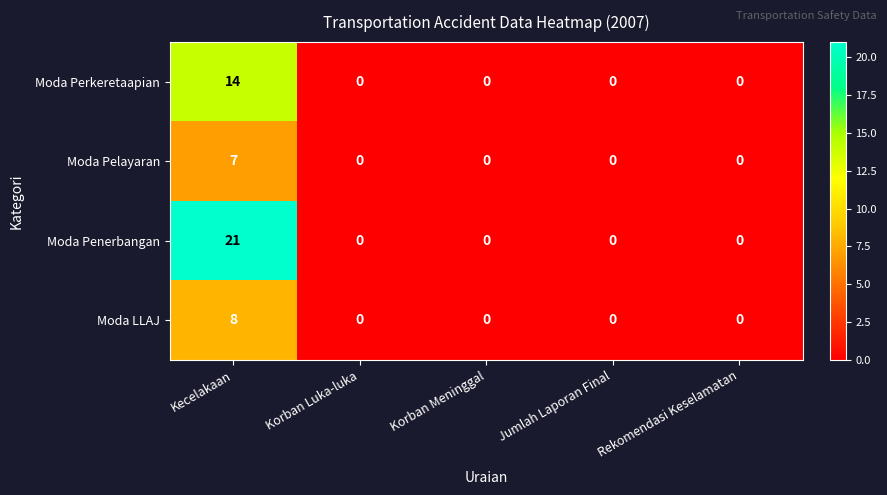

How many series are shown in this chart?

4